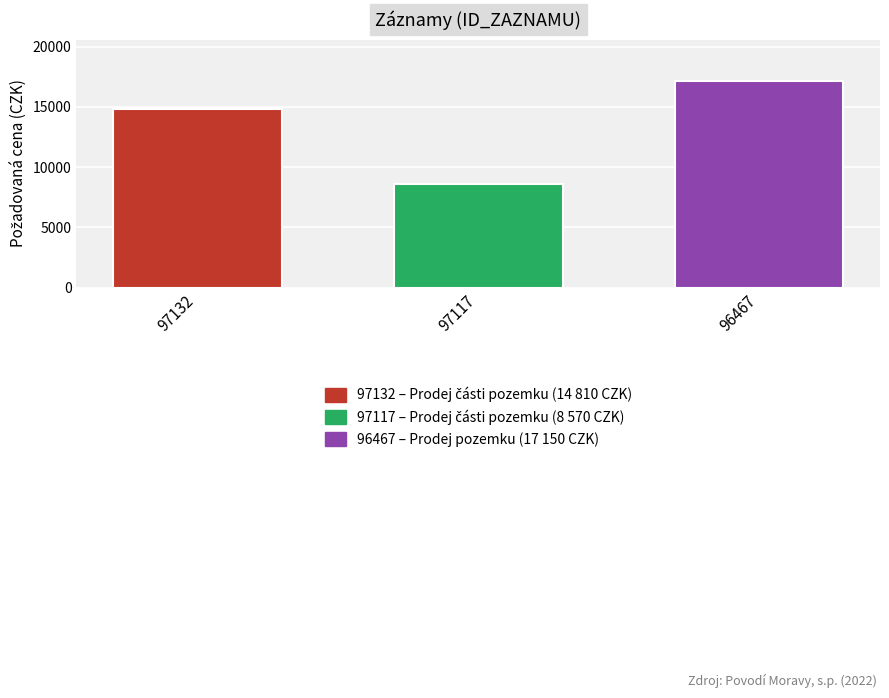

Approximately how many times larger is the value at 96467 compared to 97132?

1.2